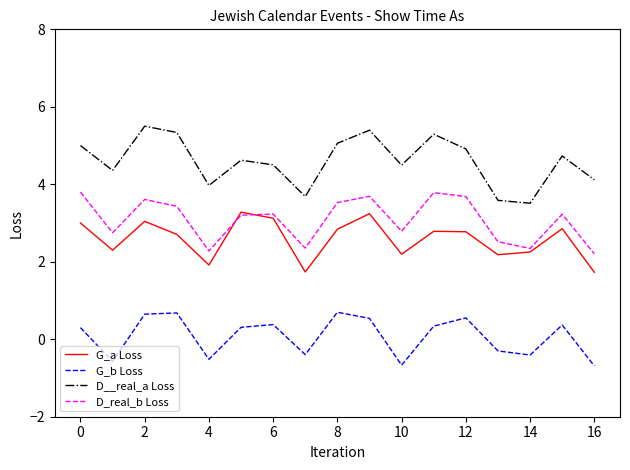

What are all the series names shown in the legend?

G_a Loss, G_b Loss, D__real_a Loss, D_real_b Loss